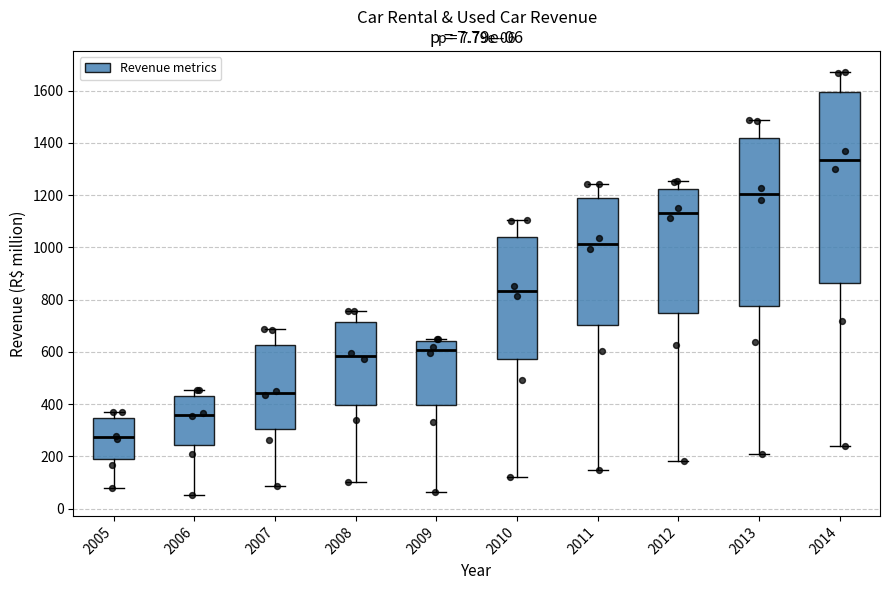

Which box is the tallest, from its lower edge to its upper edge?

2014